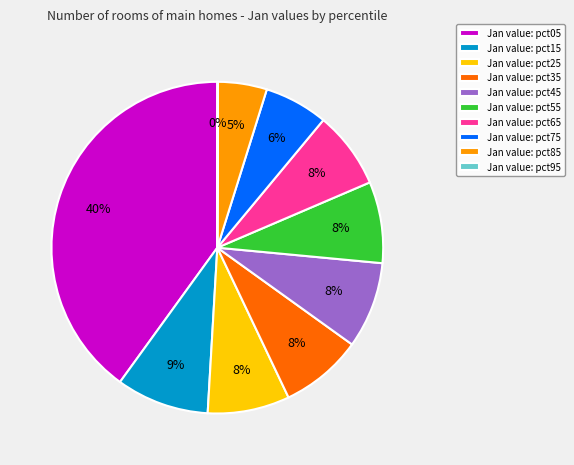

Which has a higher value, Jan value: pct85 or Jan value: pct25?

Jan value: pct25